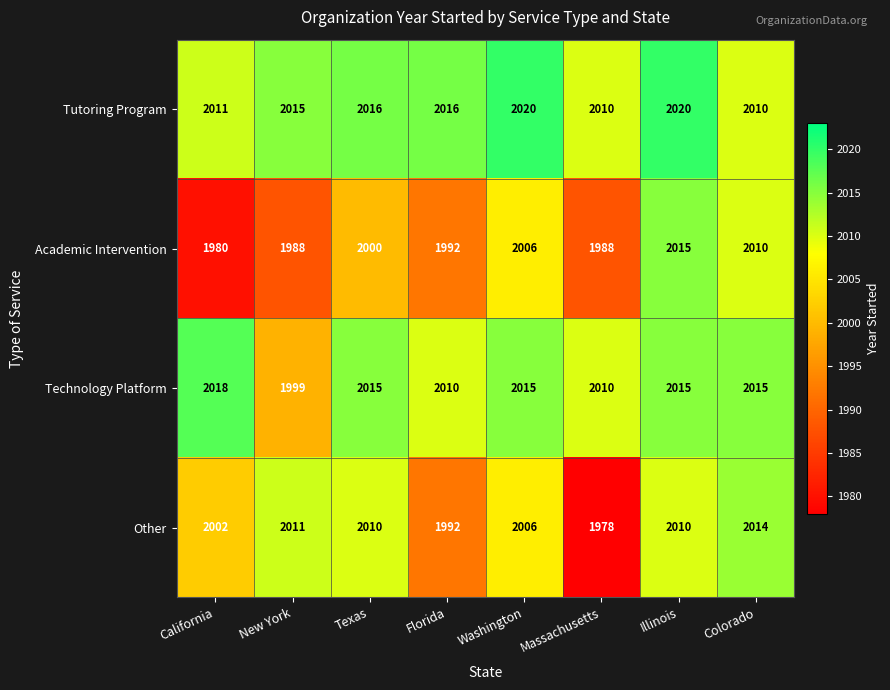

How many categories are shown in the chart?

8